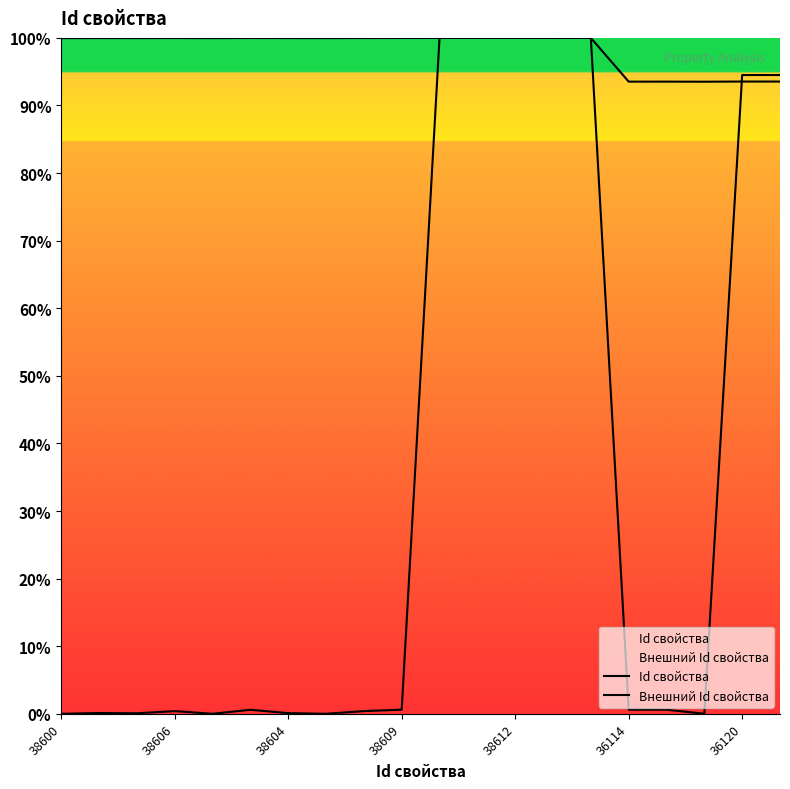

True or false: Id свойства and Внешний Id свойства intersect in this chart.

True